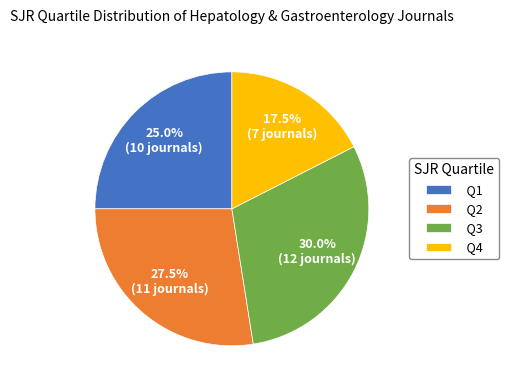

Do Q2 and Q3 together represent more than half of the pie?

Yes